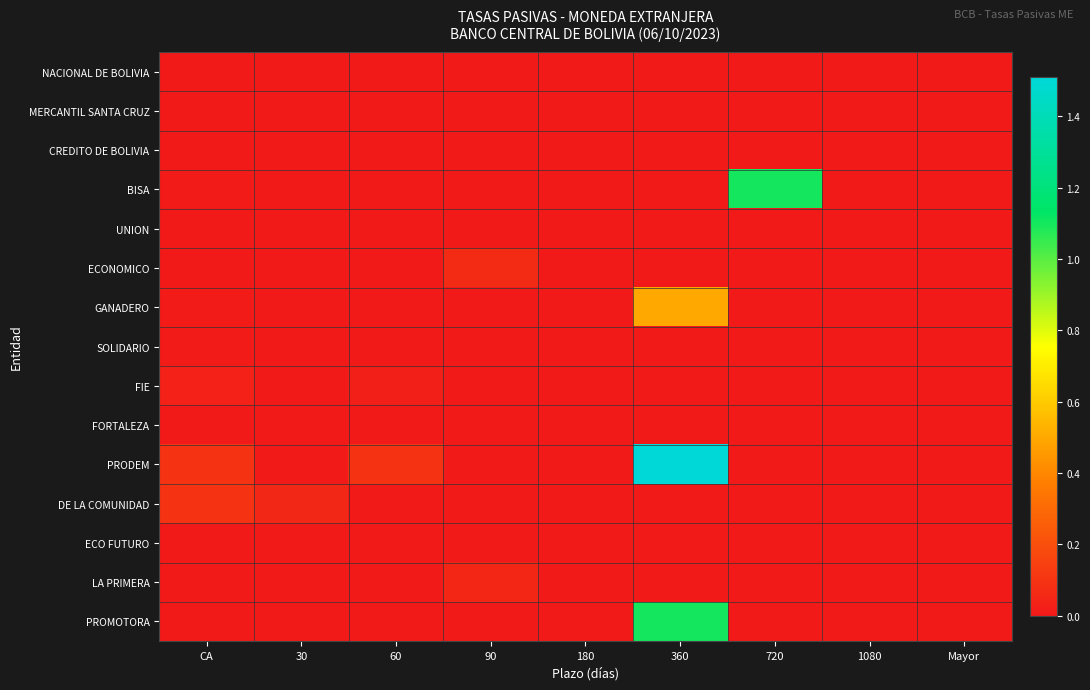

At how many categories does at least one series exceed 0?

6